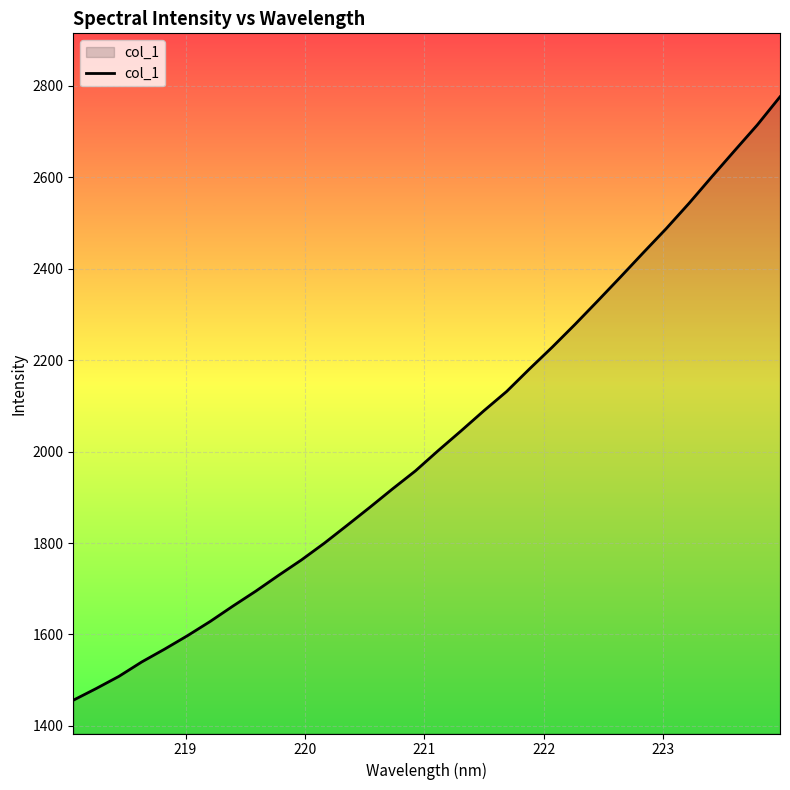

Reading left to right, what are all the values shown in this chart?

1456.1	1481.6	1508.3	1539.9	1567.8	1597.2	1628.4	1662.2	1694.8	1729.4	1763.0	1799.5	1838.6	1878.2	1918.7	1957.9	2002.3	2045.3	2089.3	2131.6	2180.8	2228.5	2278.3	2329.9	2382.2	2435.3	2487.7	2543.0	2601.0	2658.0	2714.6	2776.3